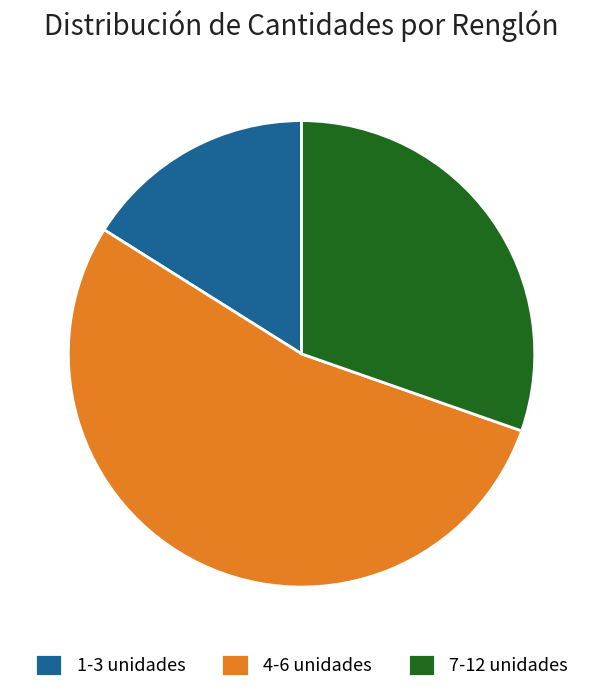

True or false: 4-6 unidades accounts for 44% of the total.

False